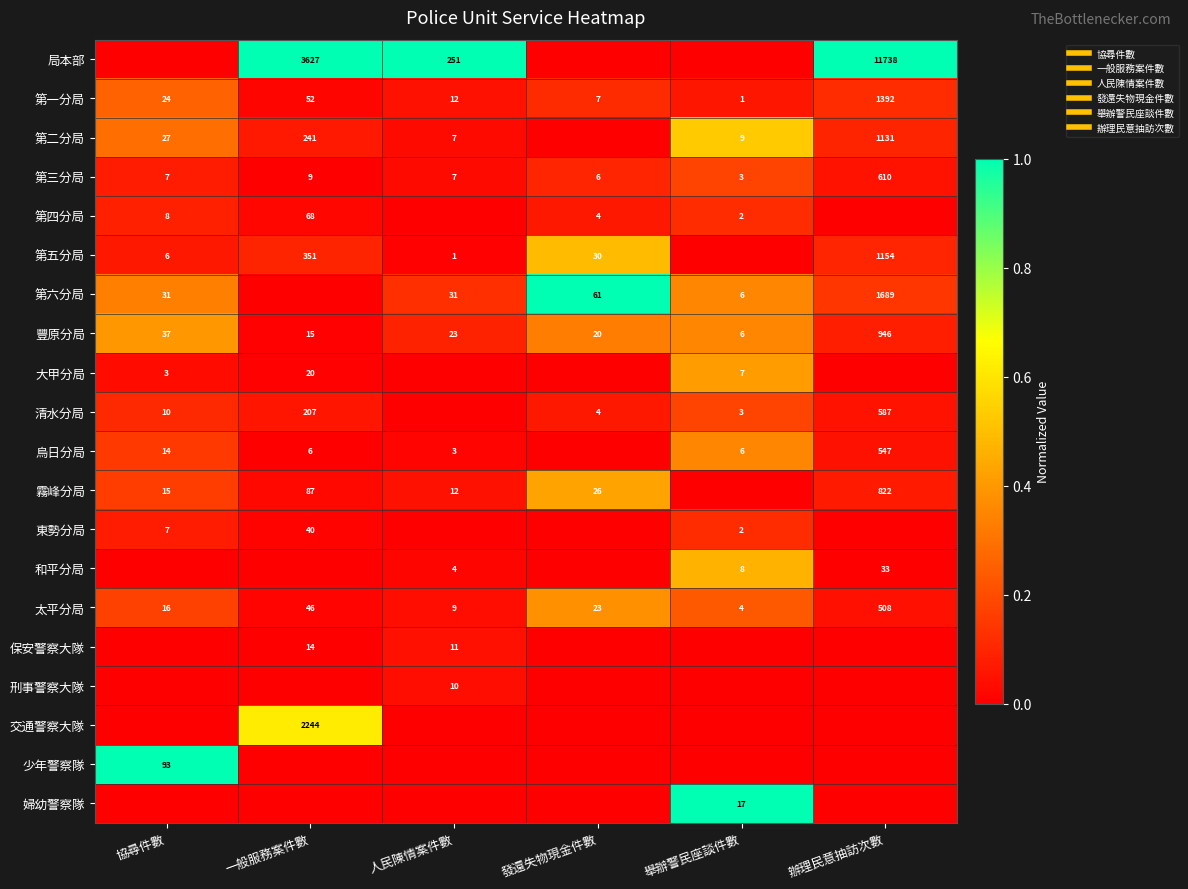

Rank the categories by 第五分局 value from lowest to highest.

舉辦警民座談件數, 人民陳情案件數, 協尋件數, 一般服務案件數, 辦理民意抽訪次數, 發還失物現金件數